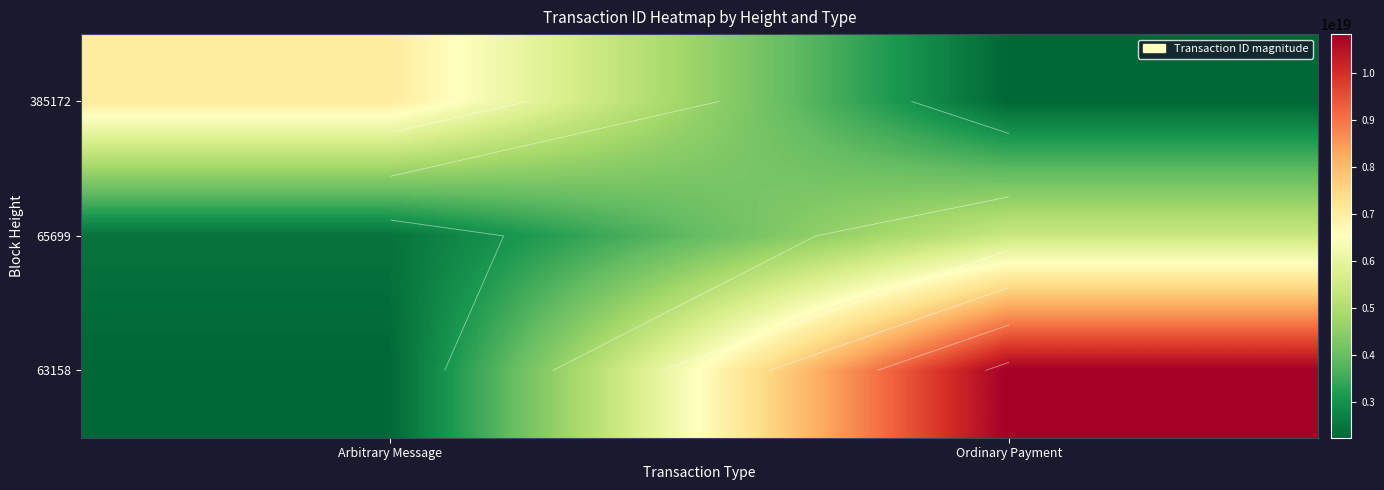

List the series in order of their peak value, lowest first.

65699, 385172, 63158